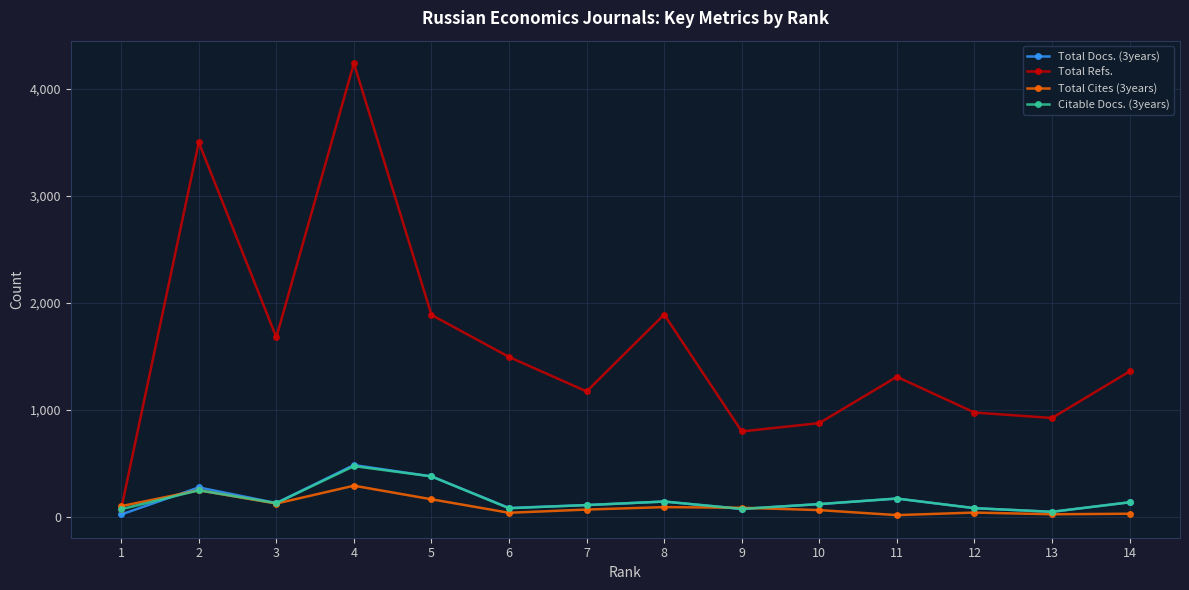

What are all the series names shown in the legend?

Total Docs. (3years), Total Refs., Total Cites (3years), Citable Docs. (3years)